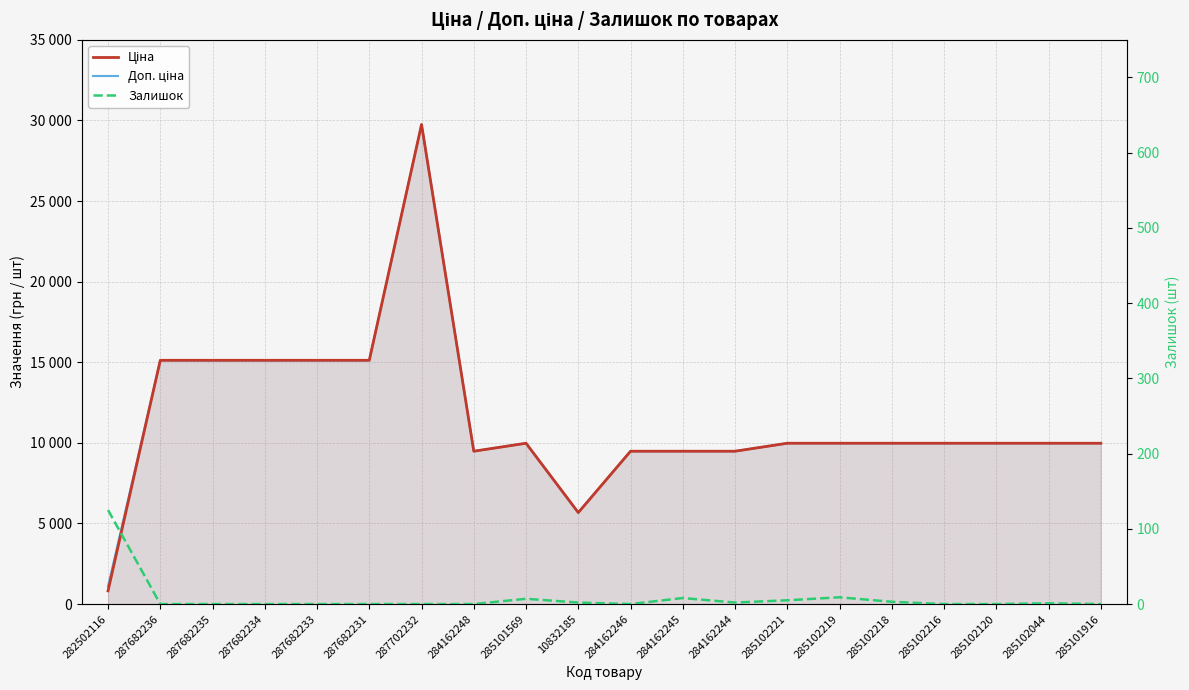

True or false: Залишок has more than 1 interior local peaks.

True